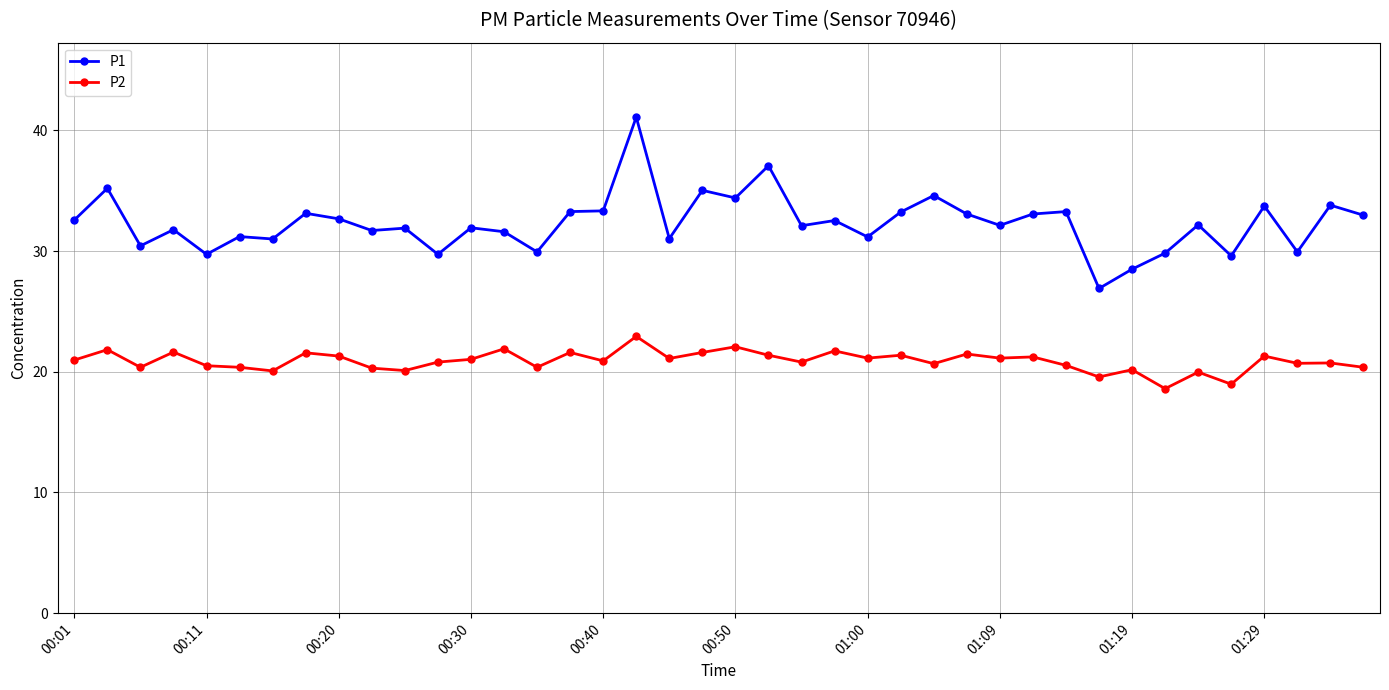

In P1, how many points are lower than both neighbors (excluding endpoints)?

14